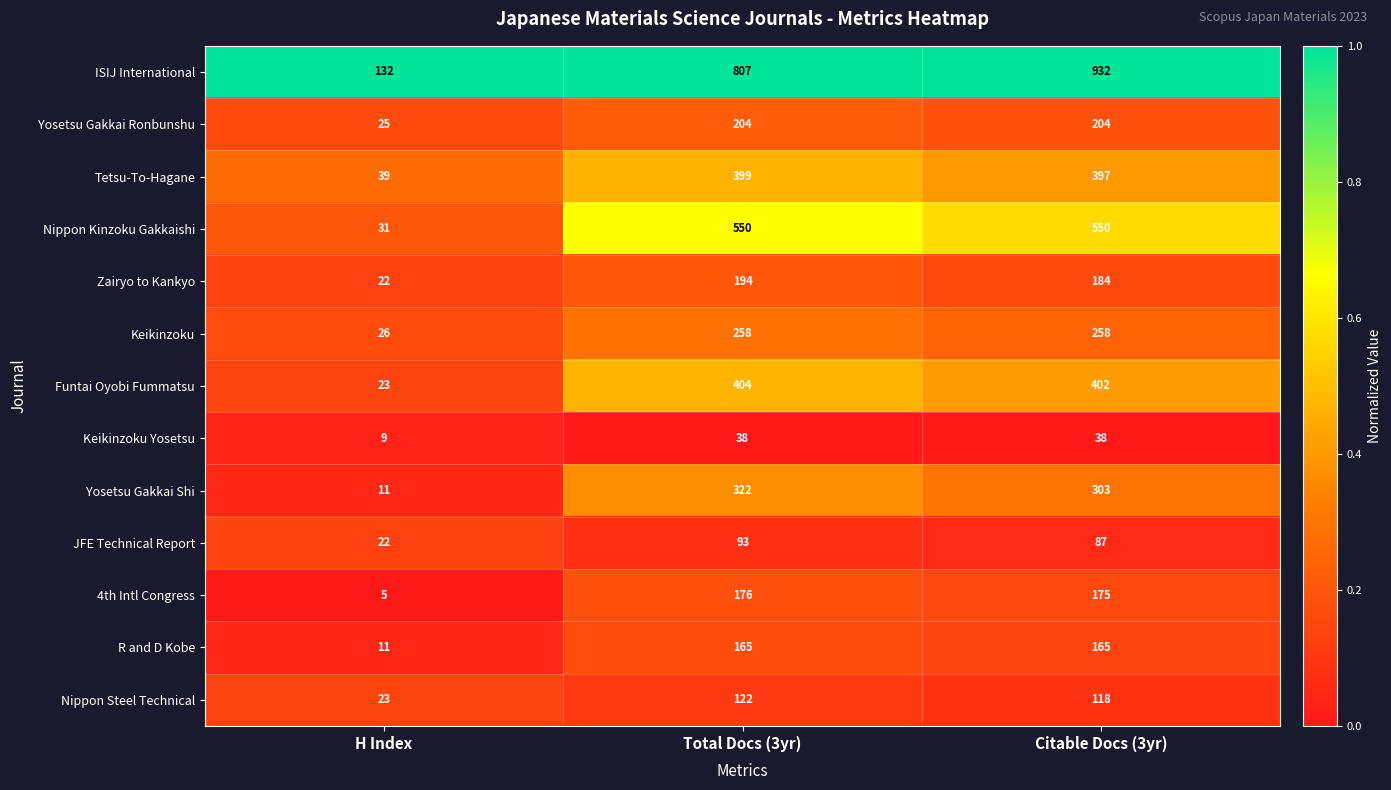

Is it true that Yosetsu Gakkai Ronbunshu equals 25 at H Index?

True